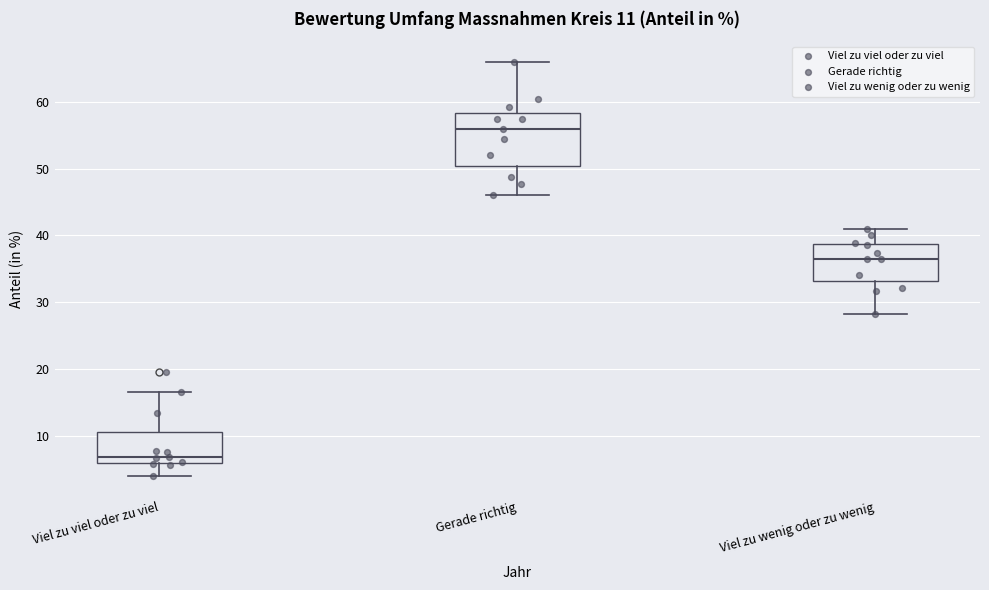

Which box is the tallest, from its lower edge to its upper edge?

Gerade richtig